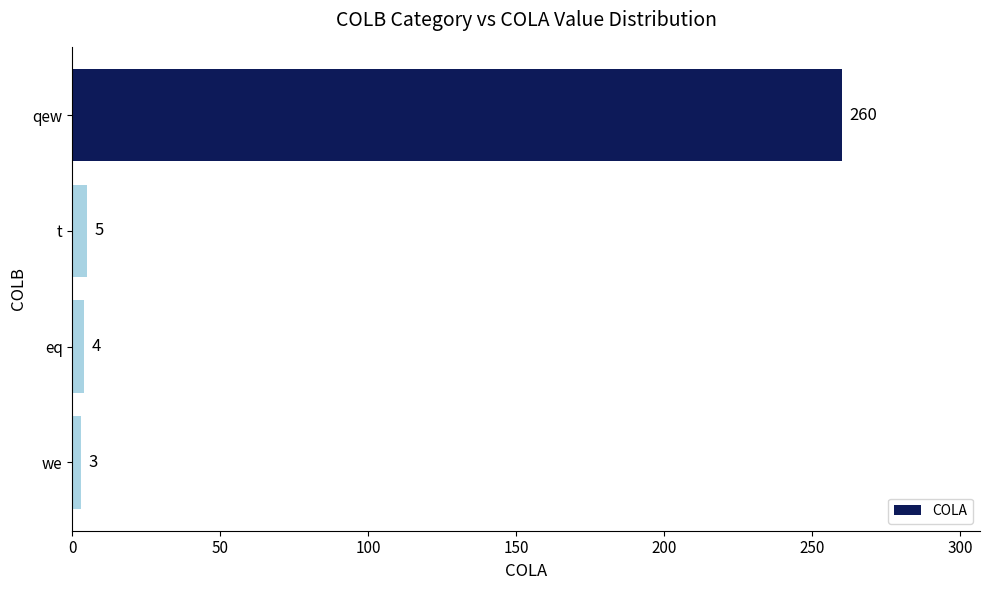

What is the difference between the second highest and minimum values?

2